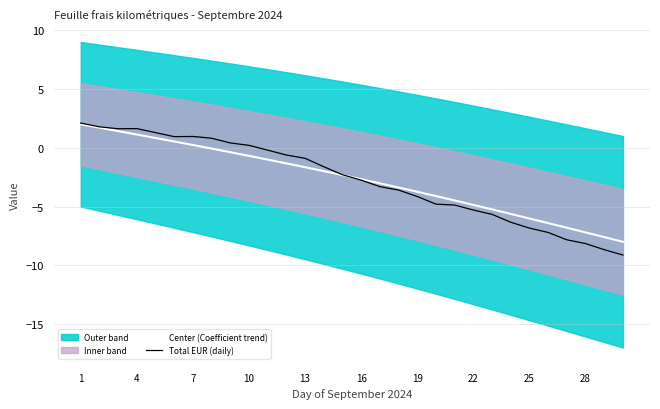

At which label does Total EUR (daily) reach its peak?

1